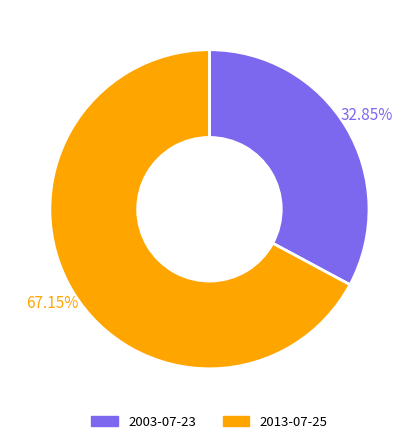

To the nearest percent, what is the difference between the largest and smallest slice percentages?

34%